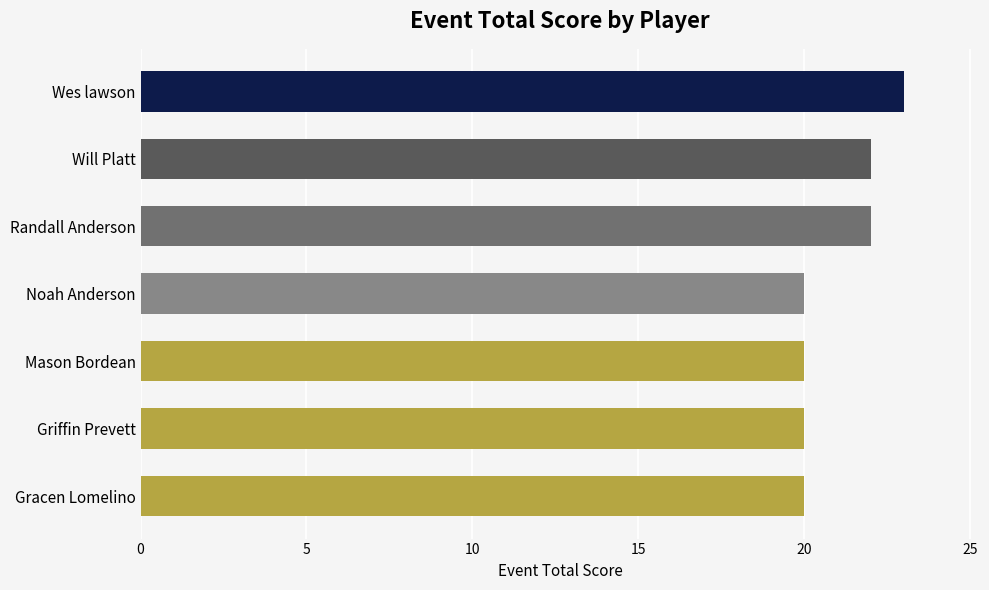

What is the change in value from Wes lawson to Mason Bordean?

-3